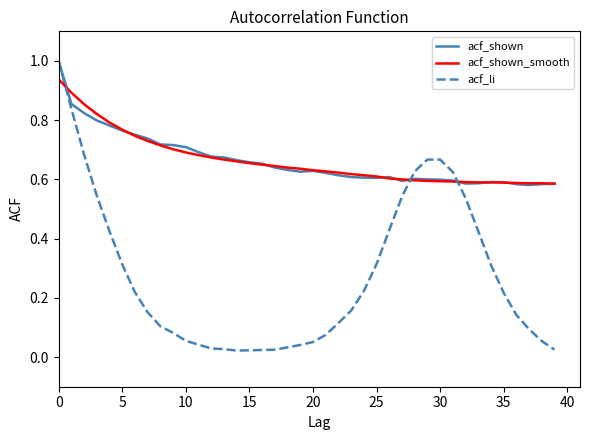

What is the sum of all acf_li values?

11.0